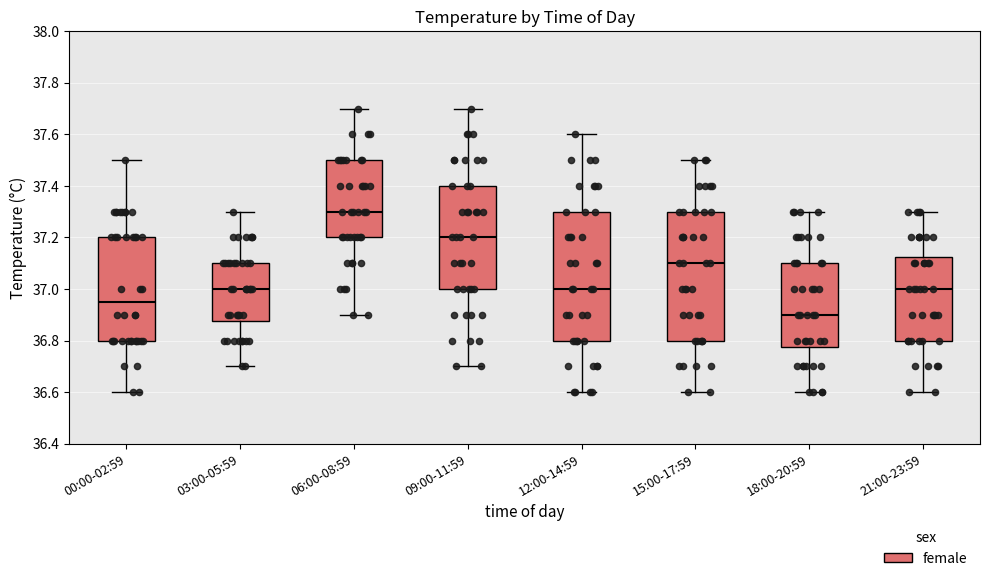

Where does the upper whisker of the box for 06:00-08:59 end on the y-axis? The values are not printed on the chart, so give them approximately, as read against the axis.

37.70